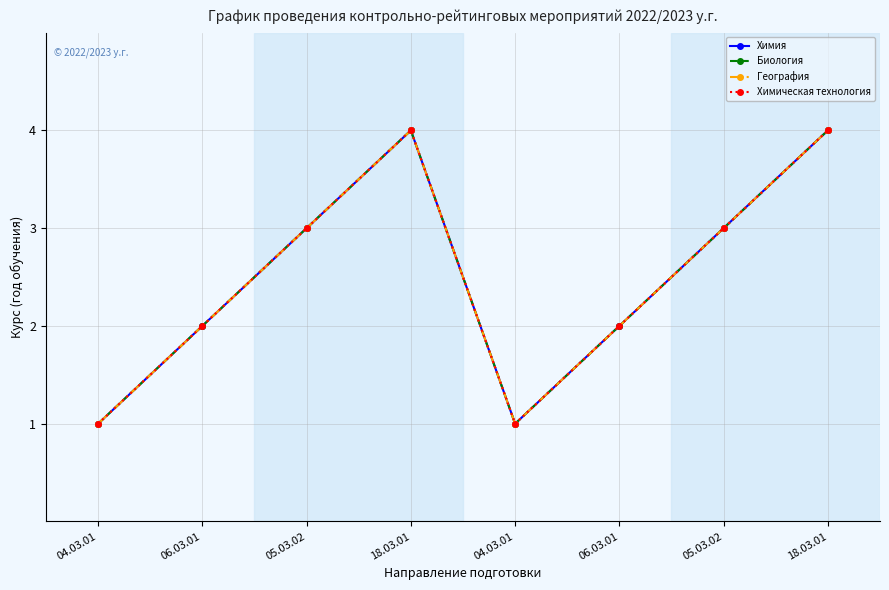

True or false: Химия and Биология cross at least once.

False